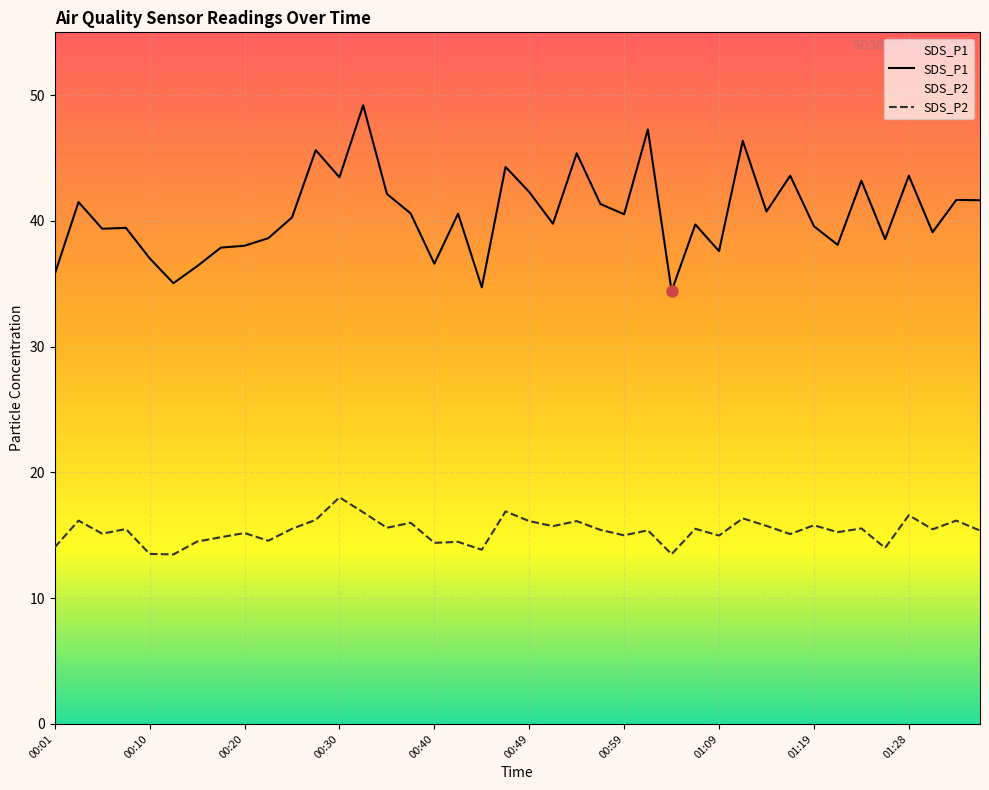

What is the spread (max minus min) of values at 11?

29.4